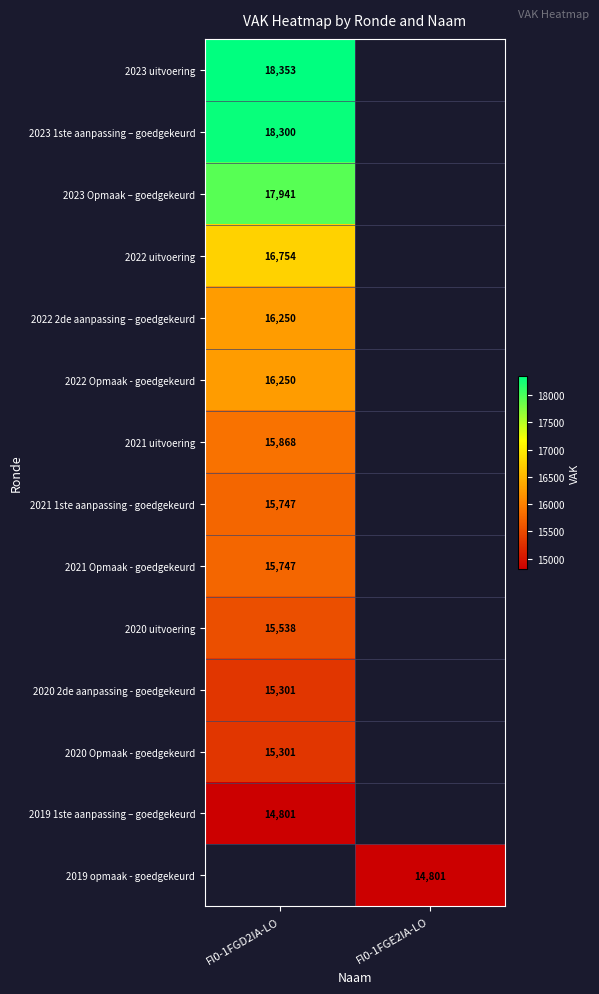

The value of 2021 uitvoering at FI0-1FGD2IA-LO is 8883. True or false?

False